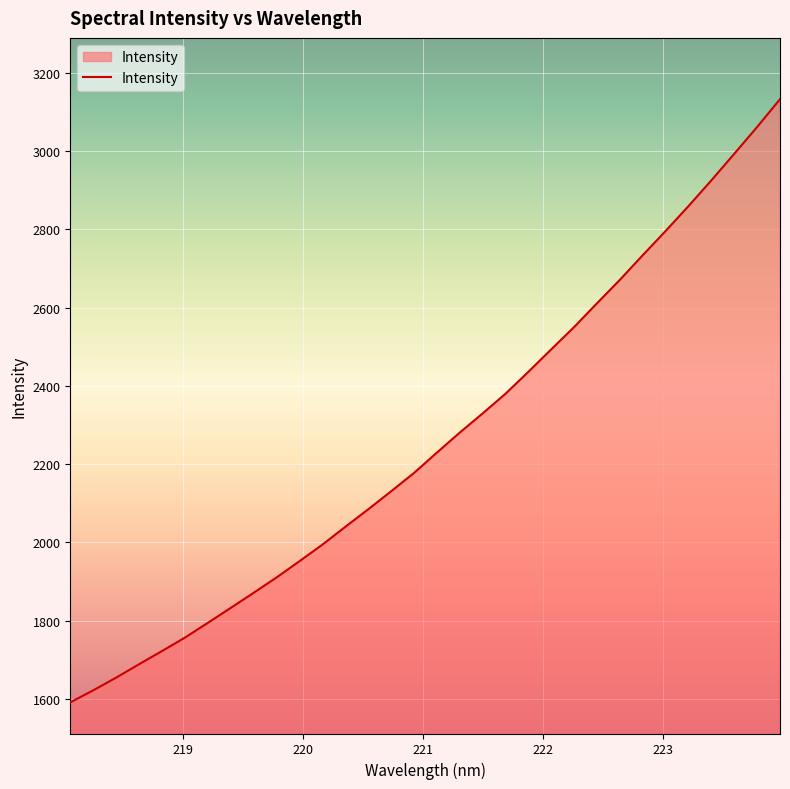

What is the difference between the maximum and minimum values?

1541.3